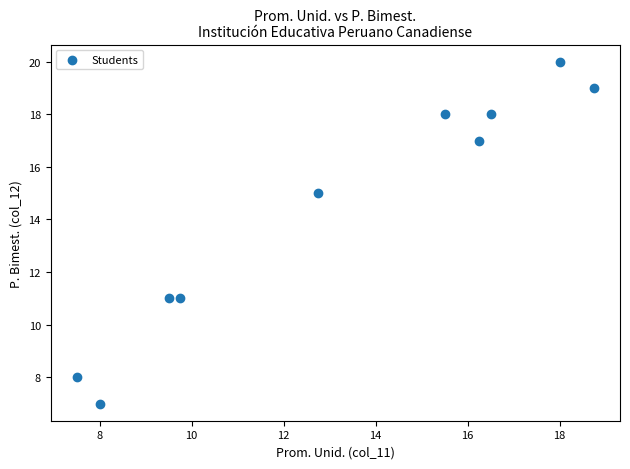

What is the range of Y values (max minus min)?

13